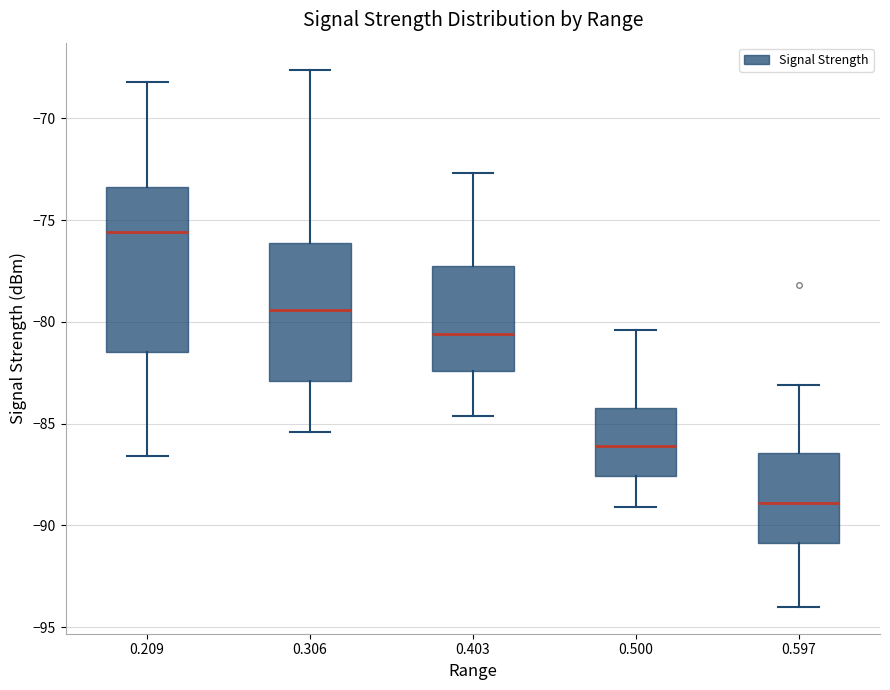

Reading left to right, transcribe this box plot: for each box, give where its median line is, the range the box spans, and where its two whiskers end, as read against the y-axis. The values are not printed on the chart, so give them approximately, as read against the axis.

0.209: median -75.5, box -81.5 to -73.5, whiskers -86.5 to -68.0
0.306: median -79.5, box -83.0 to -76.0, whiskers -85.5 to -67.5
0.403: median -80.5, box -82.5 to -77.0, whiskers -84.5 to -72.5
0.500: median -86.0, box -87.5 to -84.0, whiskers -89.0 to -80.5
0.597: median -89.0, box -91.0 to -86.5, whiskers -94.0 to -83.0